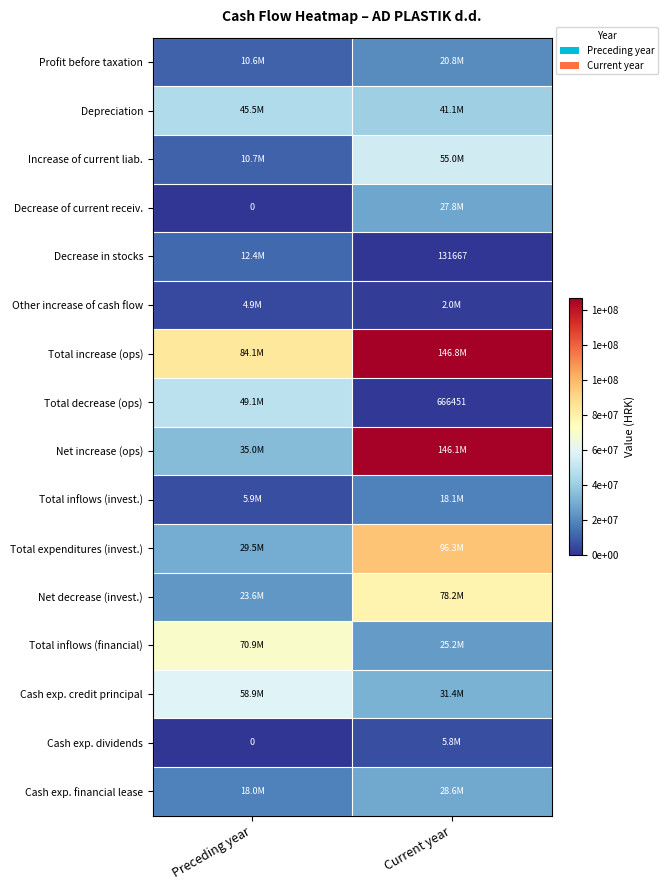

Which series has the widest spread of values?

Net increase (ops)